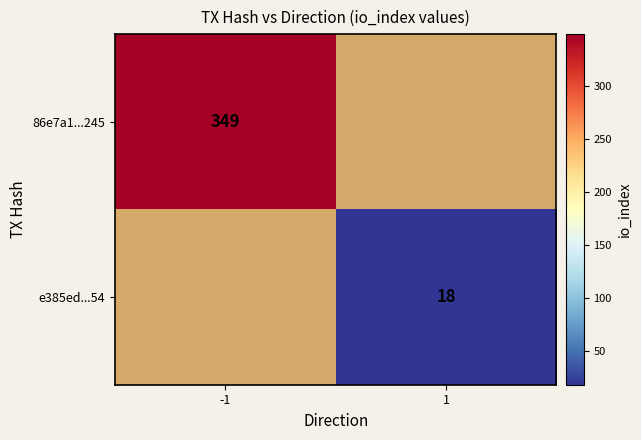

At how many categories does at least one series exceed 183?

1